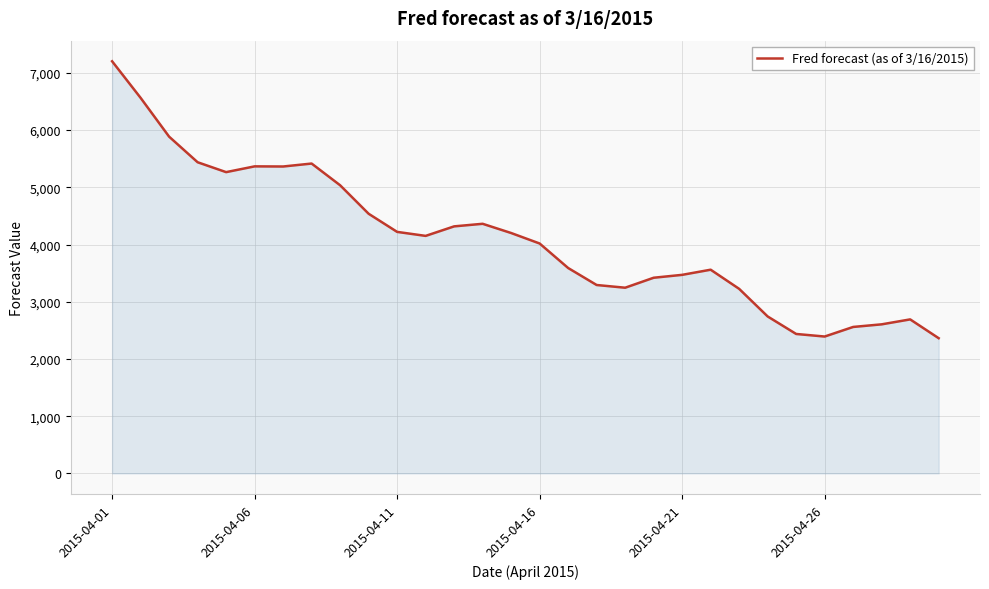

What is the difference between the maximum and minimum values?

4840.2